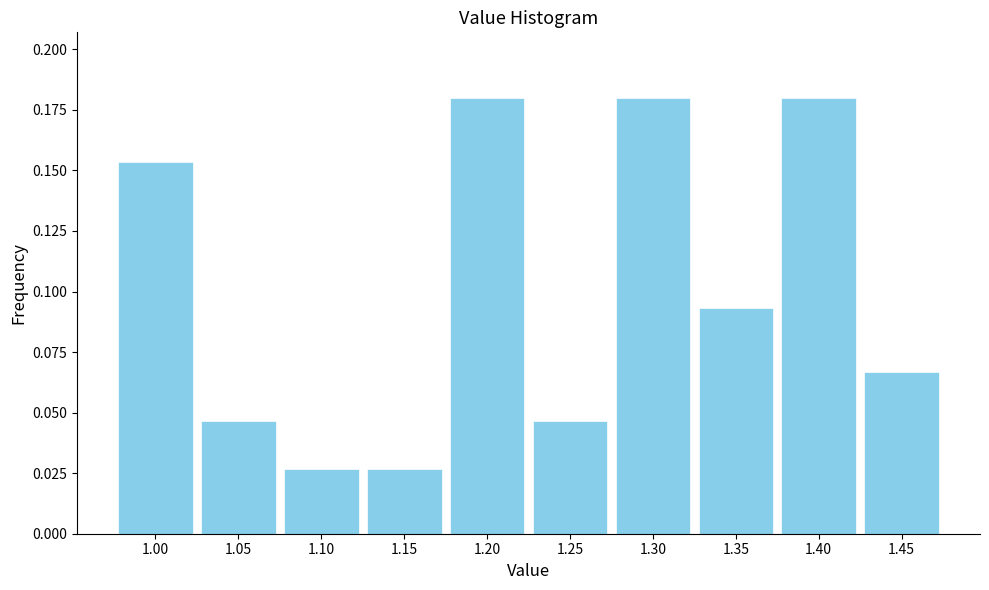

Reading left to right, transcribe this chart: for each bar, give the range it covers on the x-axis and its height. The values are not printed on the chart, so give them approximately, as read against the axis.

0.975 to 1.025: 0.155
1.025 to 1.075: 0.045
1.075 to 1.125: 0.025
1.125 to 1.175: 0.025
1.175 to 1.225: 0.180
1.225 to 1.275: 0.045
1.275 to 1.325: 0.180
1.325 to 1.375: 0.095
1.375 to 1.425: 0.180
1.425 to 1.475: 0.065